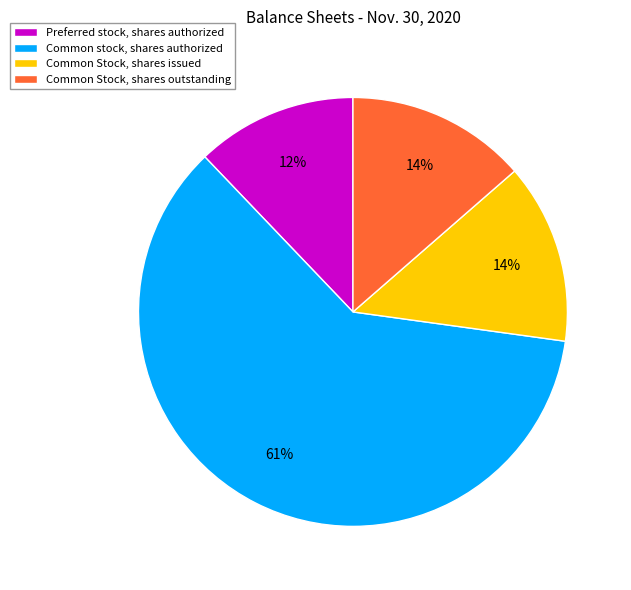

Between Preferred stock, shares authorized and Common stock, shares authorized, which is larger?

Common stock, shares authorized